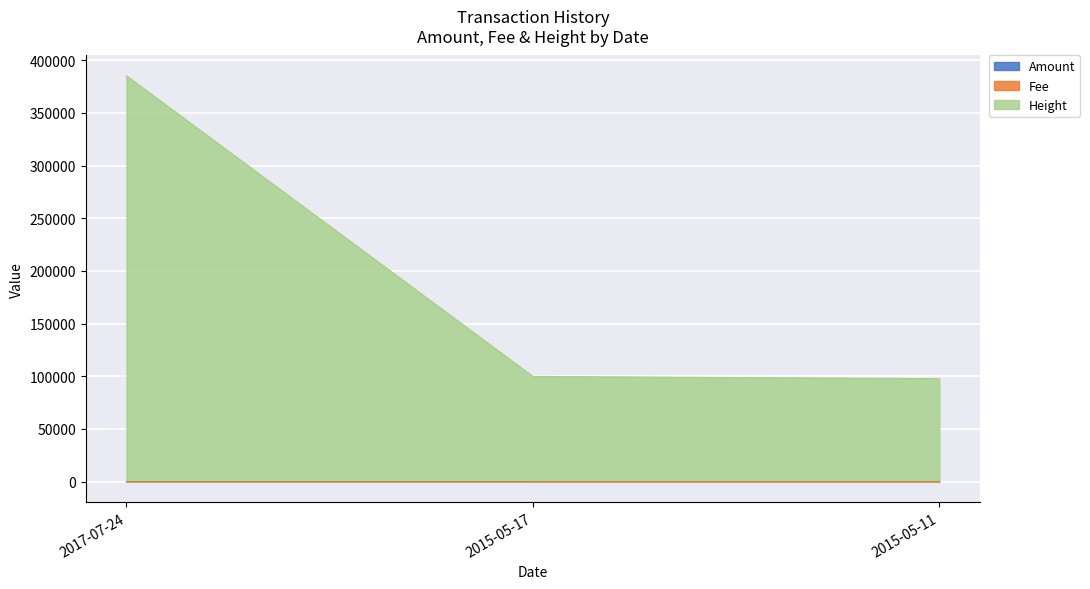

Between 2017-07-24 and 2015-05-11, which is larger?

2015-05-11